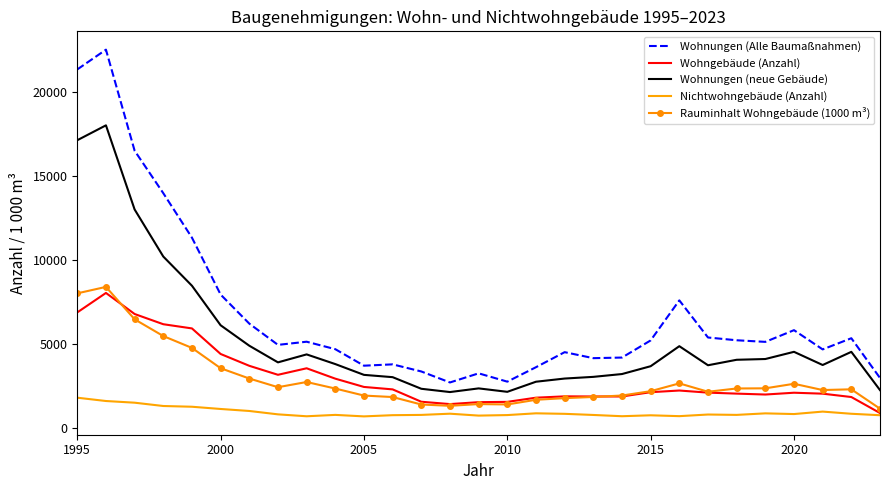

True or false: Wohnungen (Alle Baumaßnahmen) and Wohngebäude (Anzahl) cross at least once.

False